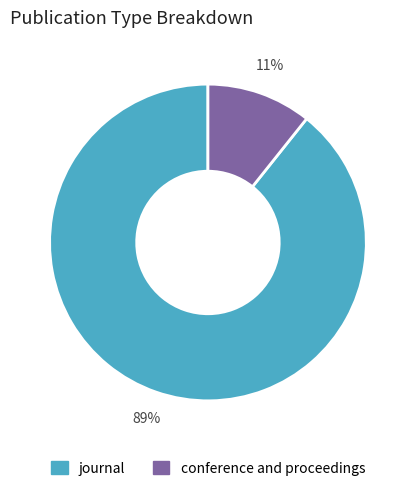

Which slice is the largest?

journal